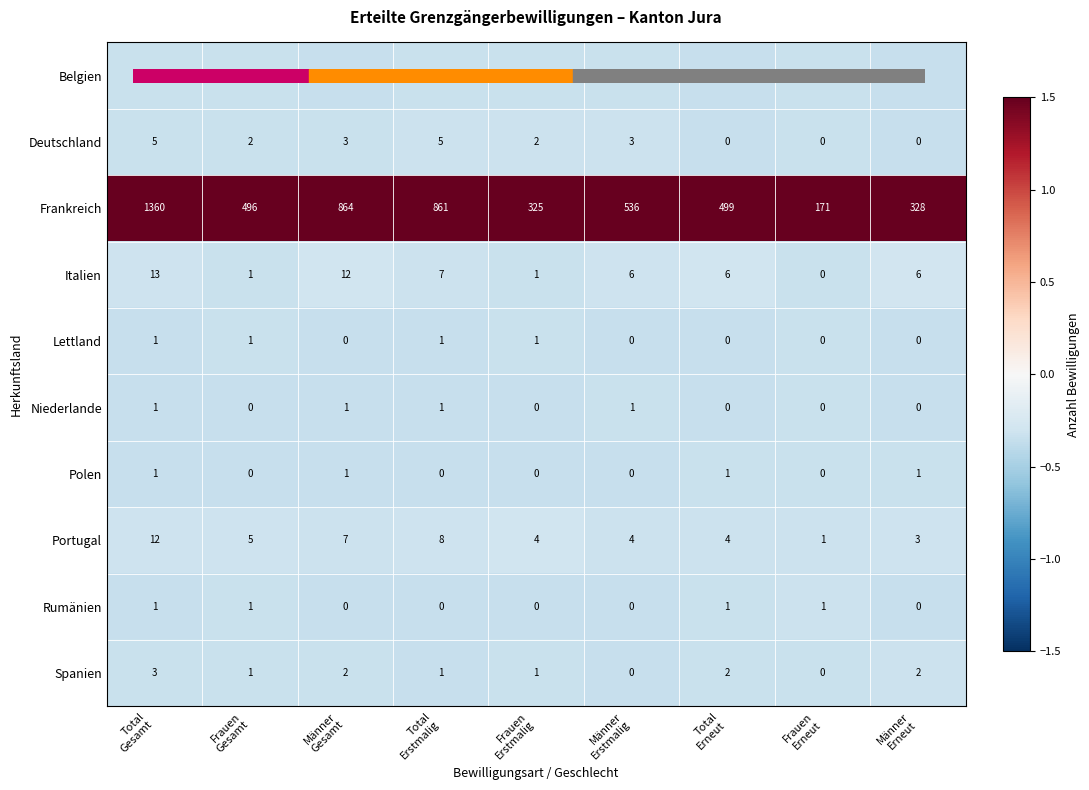

What is the maximum value shown in the chart?

1360